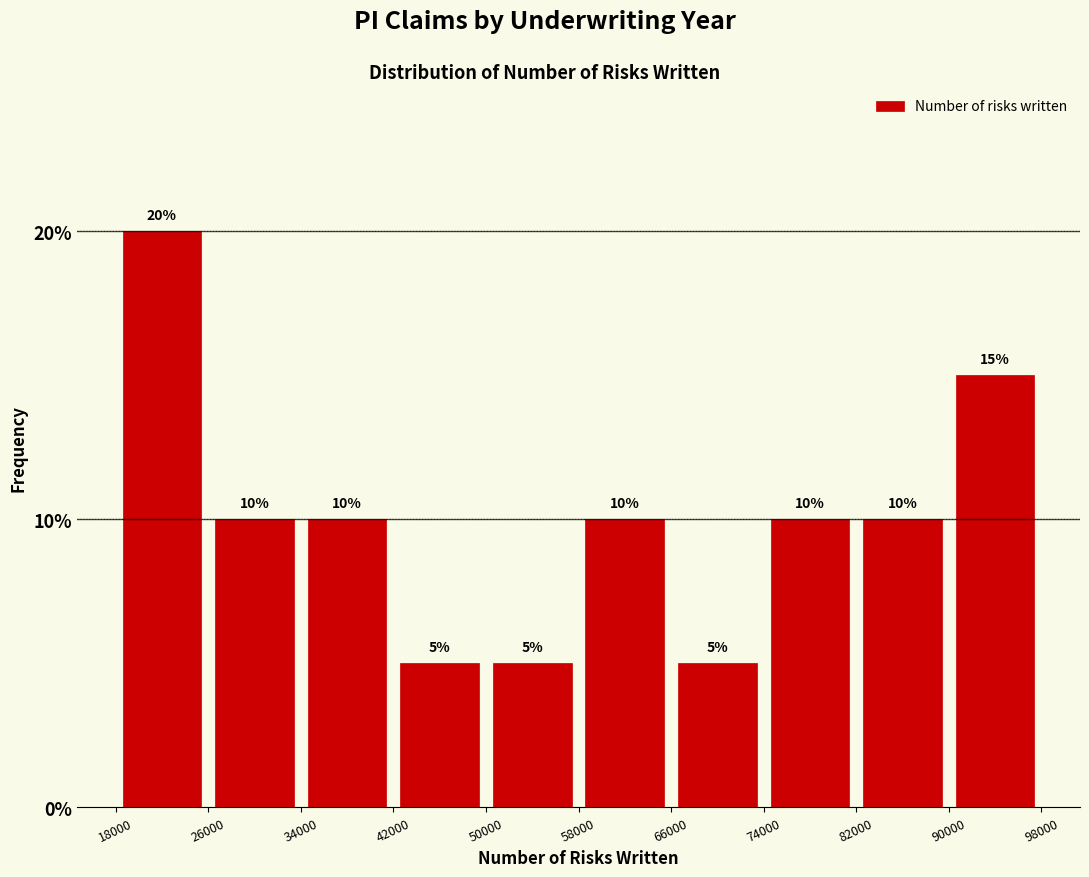

Reading left to right, list every bar in this chart as the range it spans on the x-axis followed by its height.

18000 to 26000: 20
26000 to 34000: 10
34000 to 42000: 10
42000 to 50000: 5
50000 to 58000: 5
58000 to 66000: 10
66000 to 74000: 5
74000 to 82000: 10
82000 to 90000: 10
90000 to 98000: 15